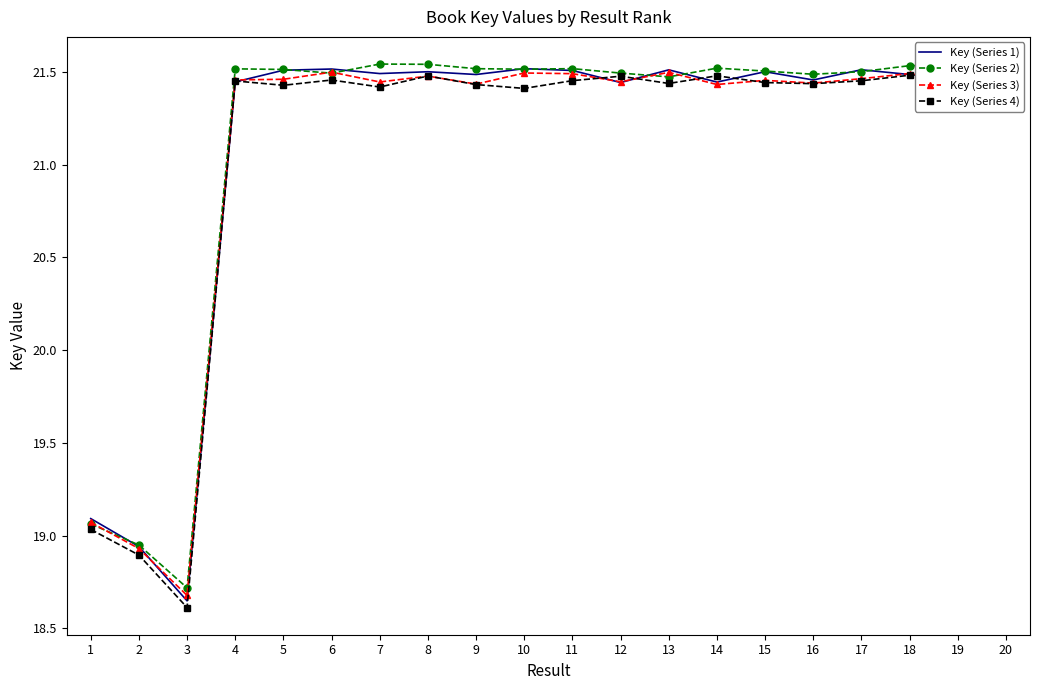

Is the value of Key (Series 2) at 8 greater than the value of Key (Series 4) at 5?

Yes